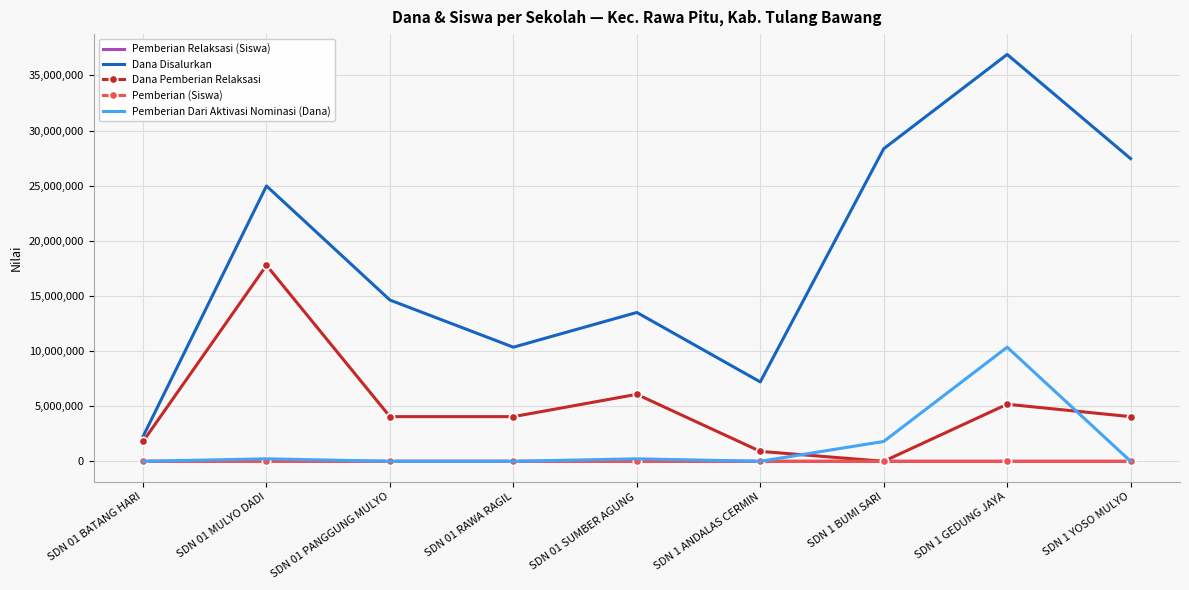

Is the value of Pemberian Relaksasi (Siswa) at SDN 01 RAWA RAGIL greater than the value of Dana Pemberian Relaksasi at SDN 01 MULYO DADI?

No